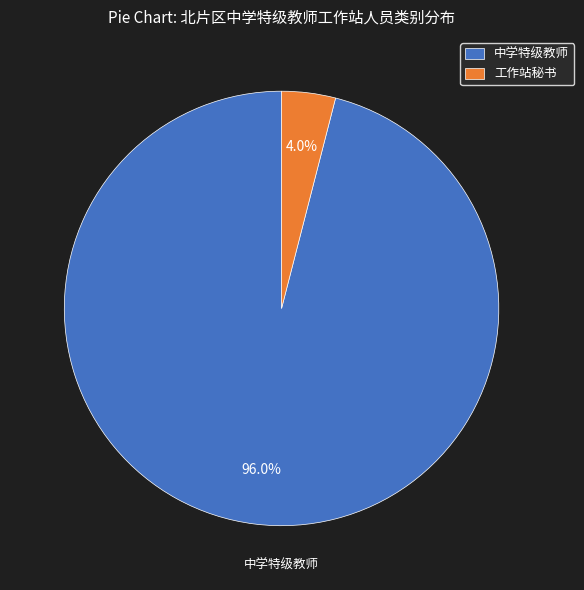

Which category has the biggest portion of the pie?

中学特级教师